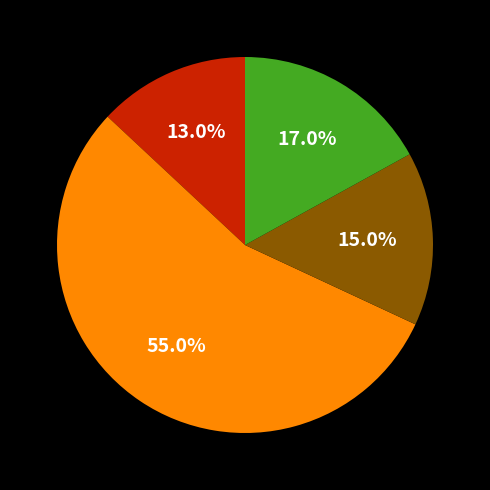

Does any single category account for the majority?

Yes